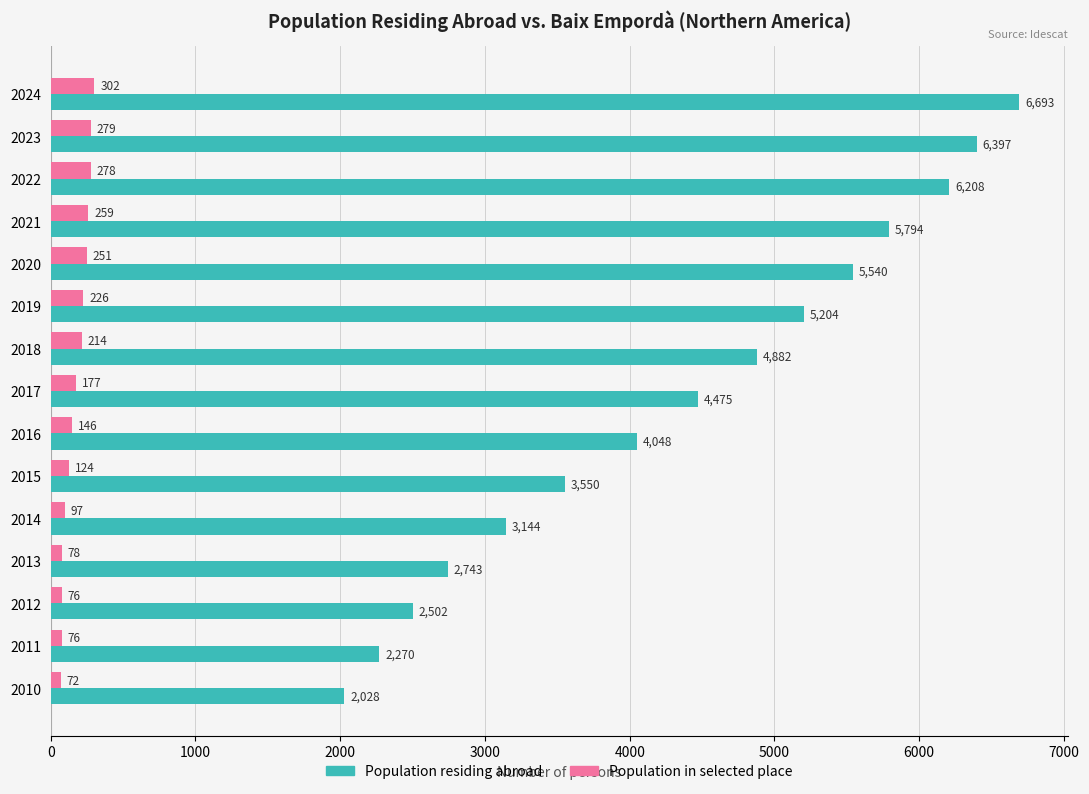

What is the spread (max minus min) of values at 2010?

1956